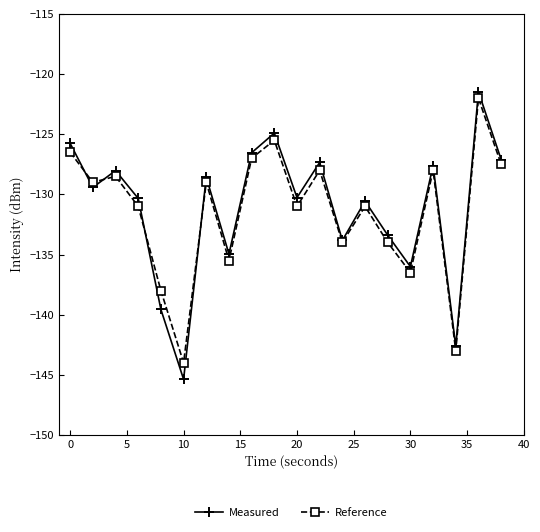

What is the difference between the maximum and minimum values in the Reference series?

22.0